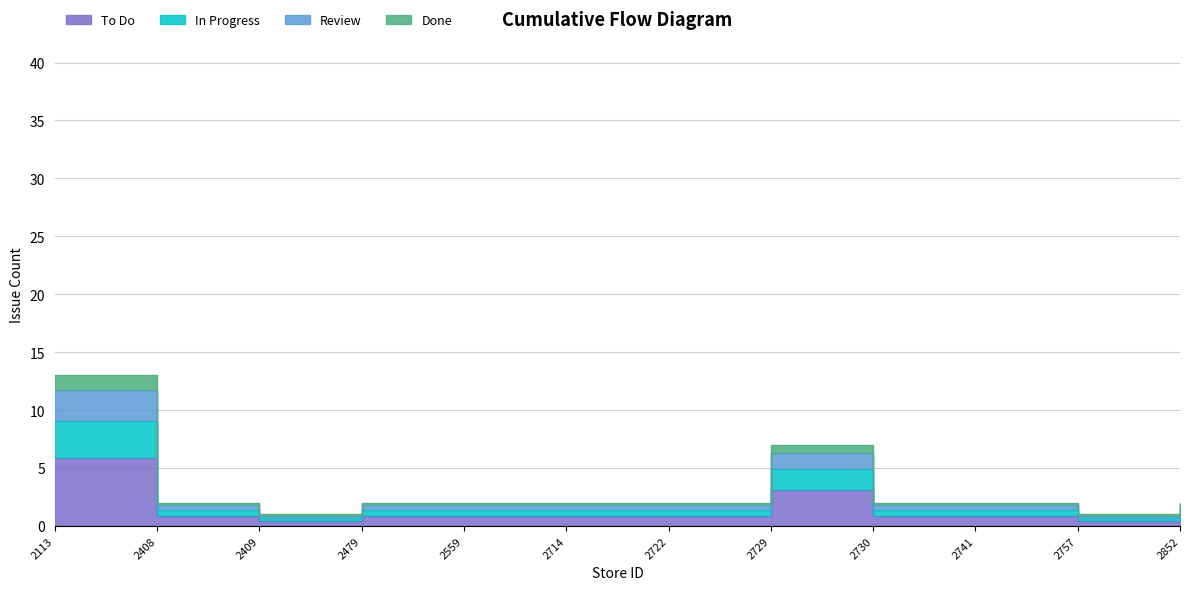

True or false: the data has more than 2 interior local peaks.

False